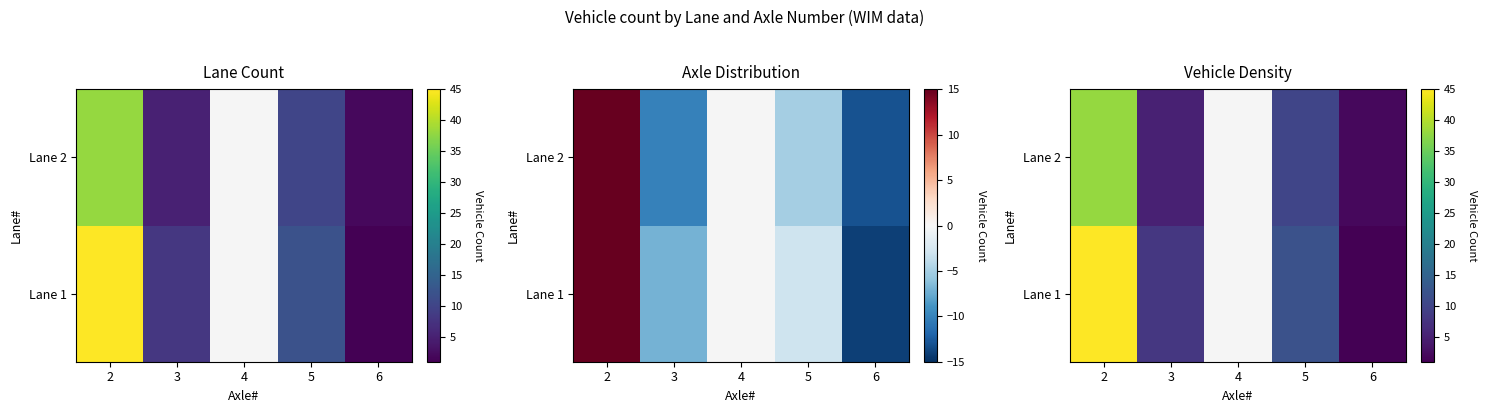

At which category is the sum across all series the highest?

2